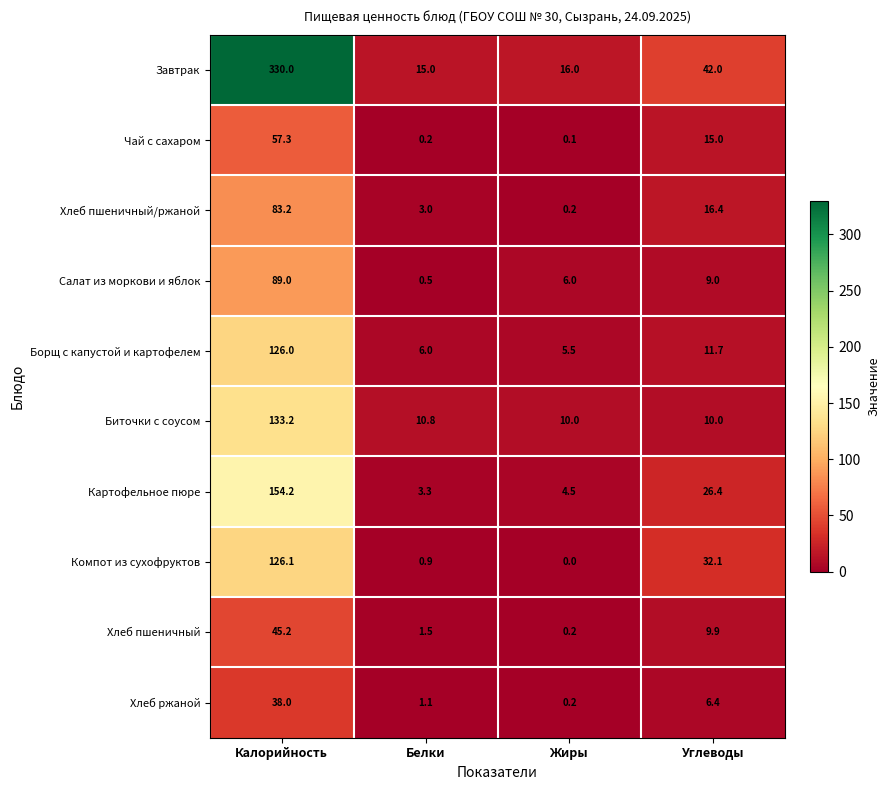

What is the average value of the Завтрак series?

100.8